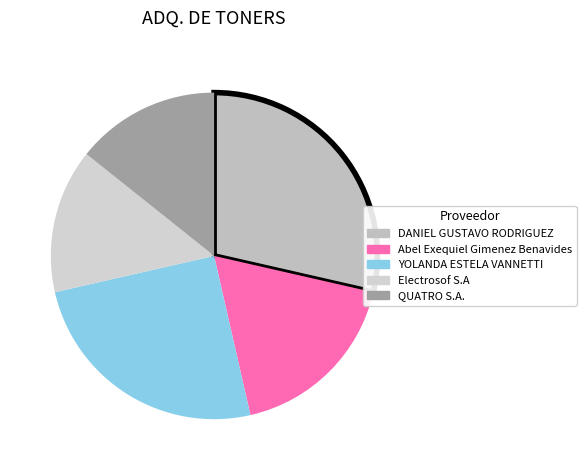

To the nearest percent, what percentage of the pie is DANIEL GUSTAVO RODRIGUEZ?

29%